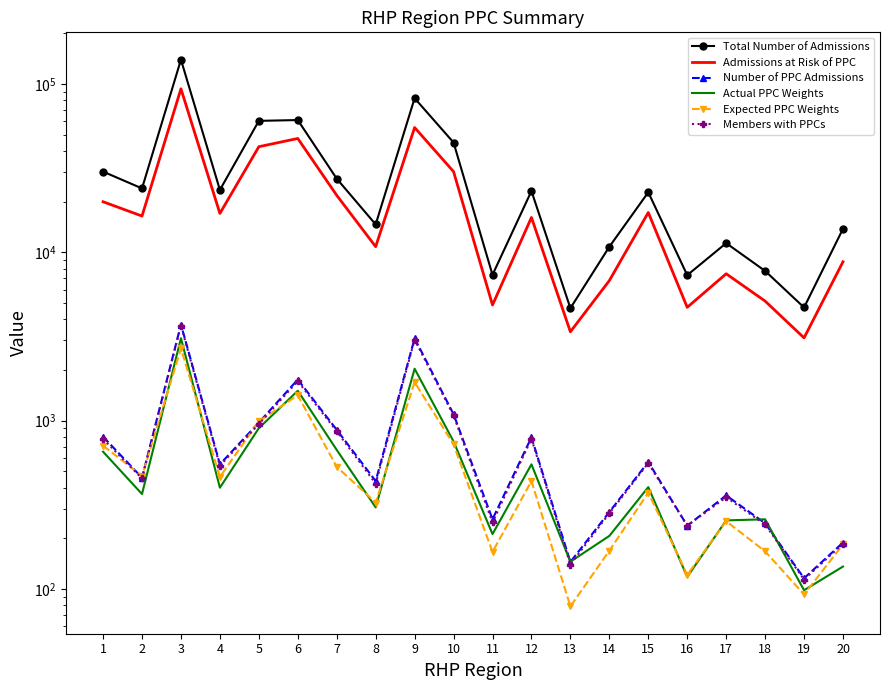

What is the greatest value displayed?

139233.0